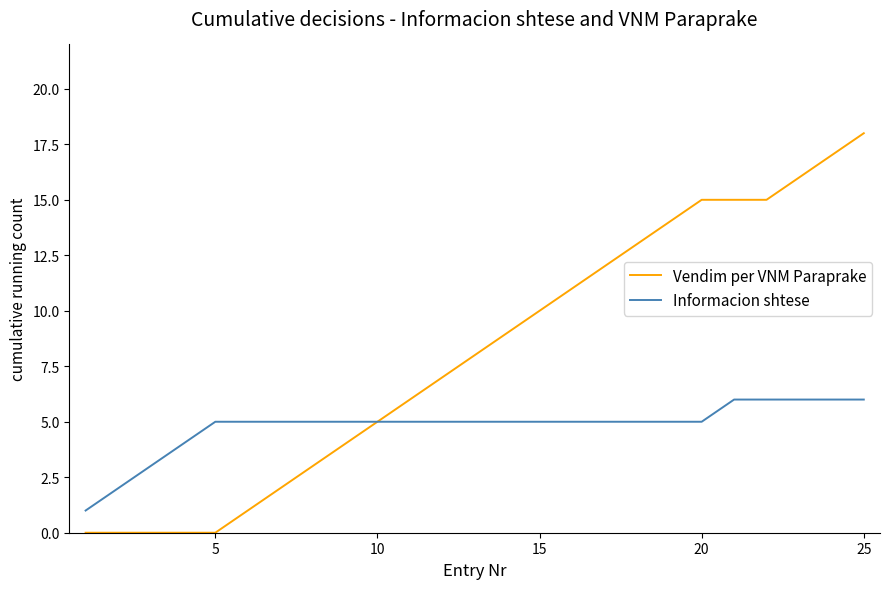

What is the highest value of the Vendim per VNM Paraprake series?

18